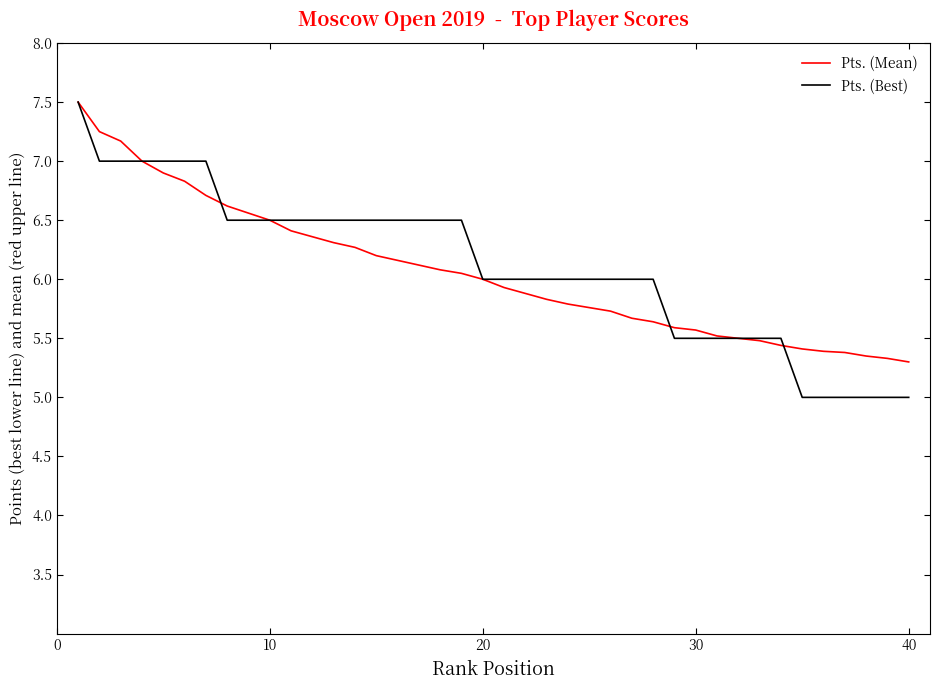

Which series has the largest range (max minus min)?

Pts. (Best)